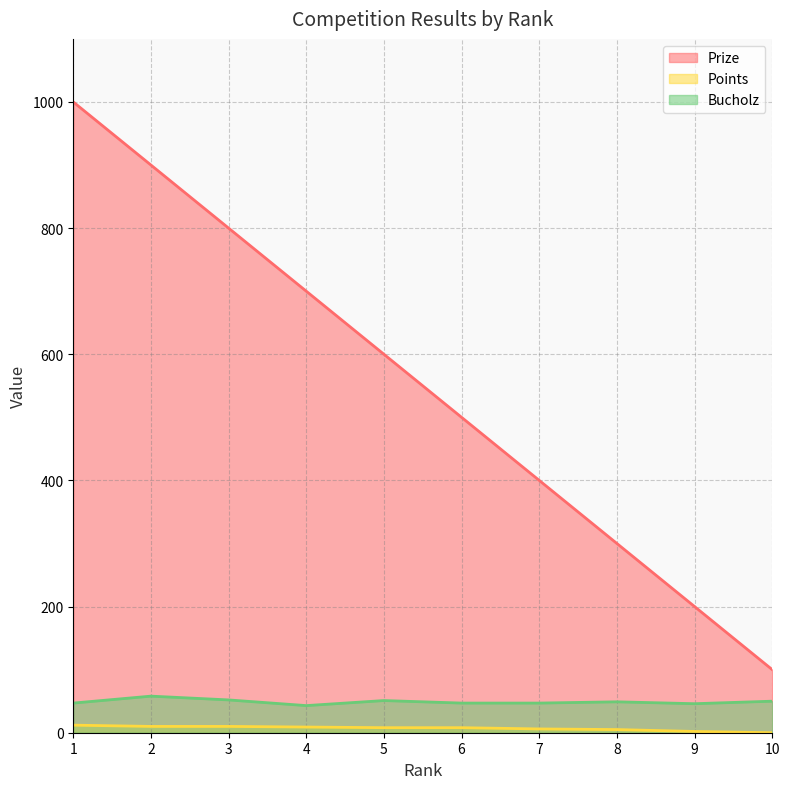

True or false: Bucholz and Prize cross at least once.

False